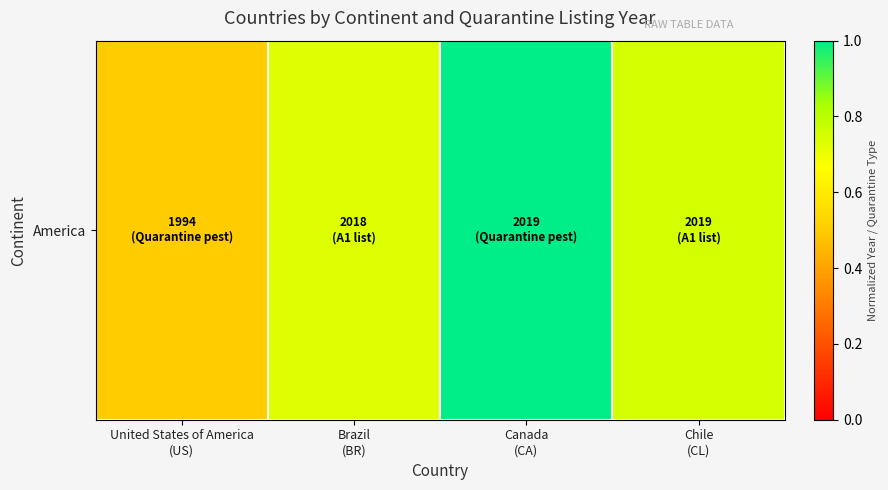

List the labels in order of value, largest first.

Canada
(CA), Chile
(CL), Brazil
(BR), United States of America
(US)